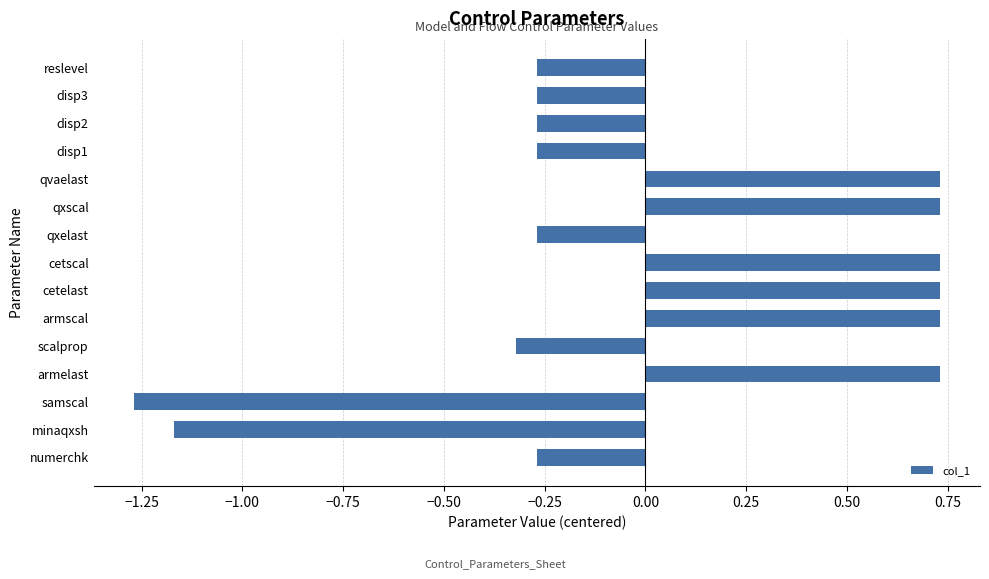

What is the change in value from cetelast to disp2?

-1.0